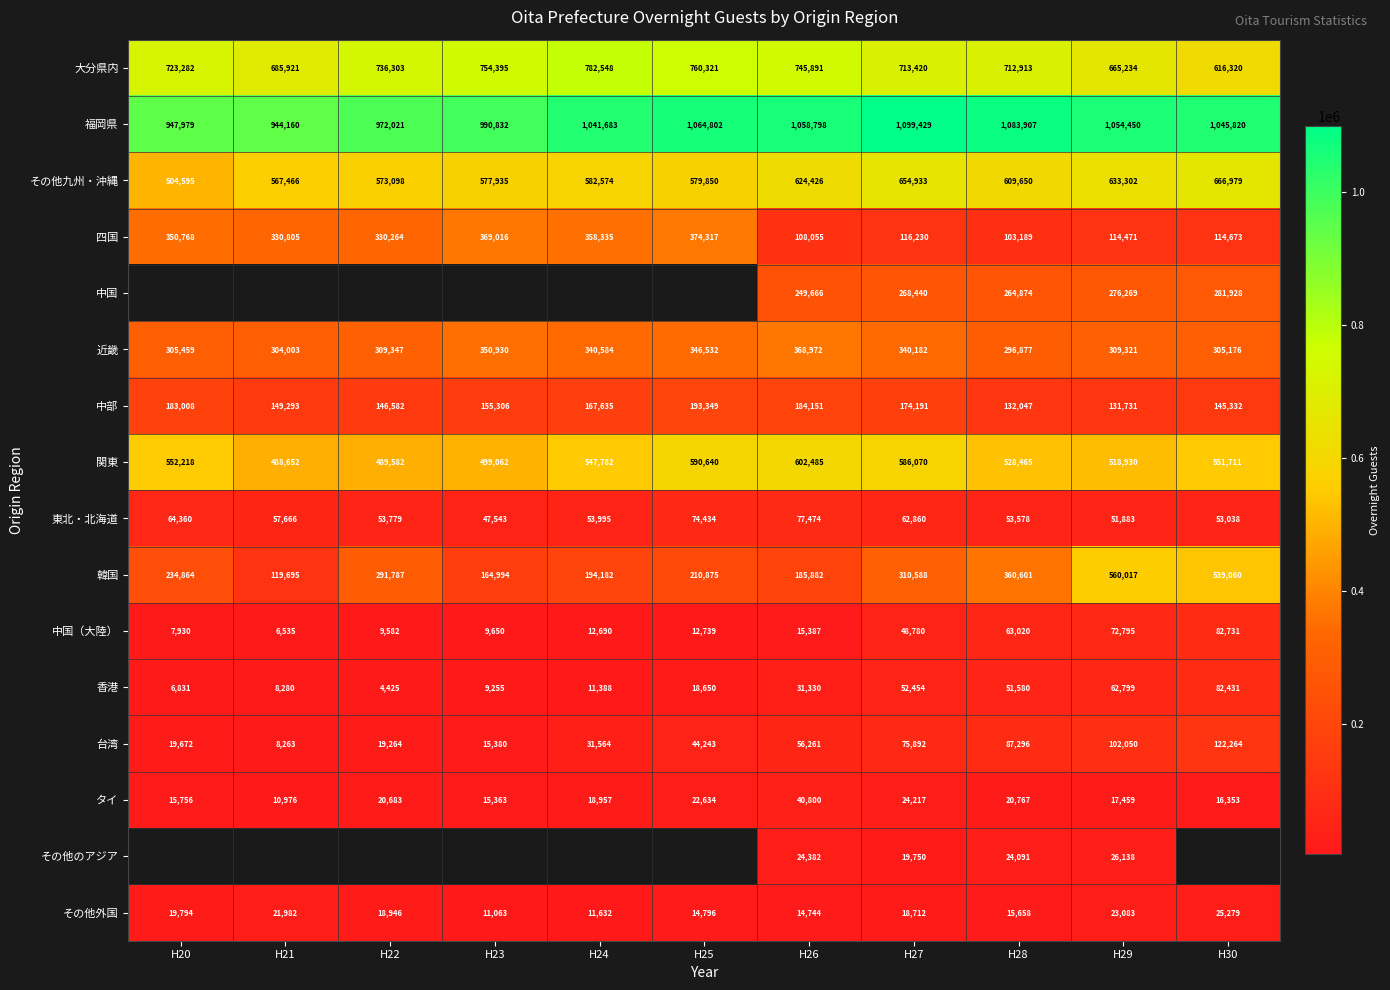

Is the value of その他九州・沖縄 at H21 greater than the value of 大分県内 at H30?

No